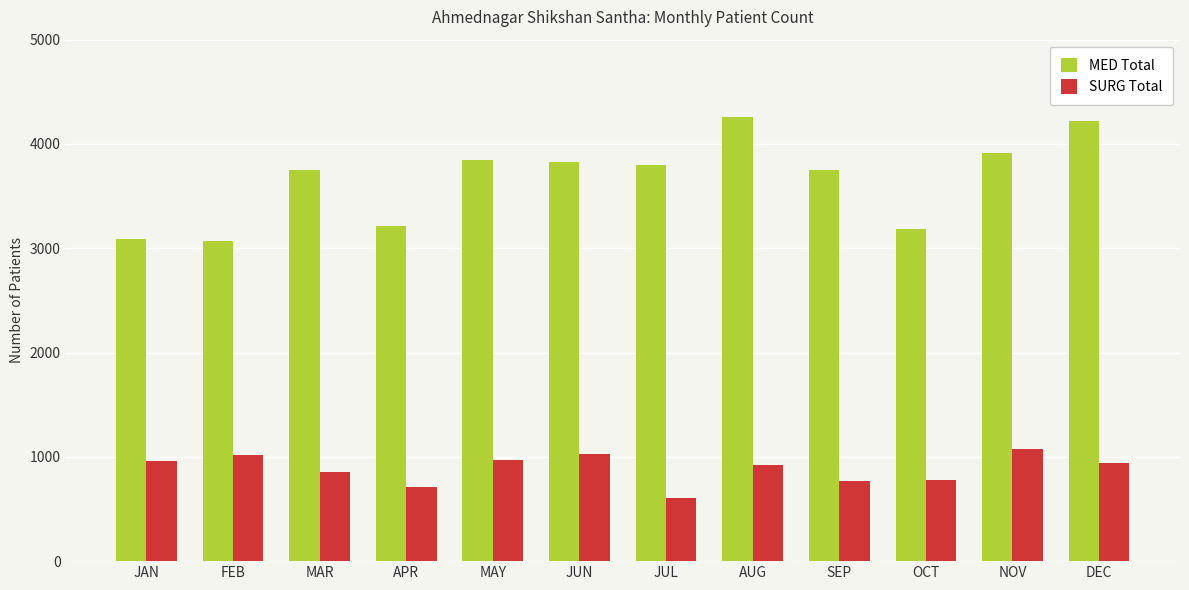

What is the sum of the MED Total values at JUL and OCT?

6991